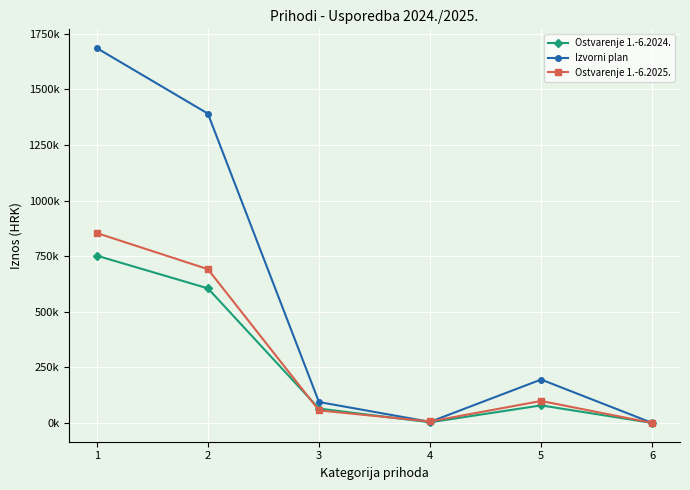

Reading left to right, what are all the values shown in this chart?

Ostvarenje 1.-6.2024.: 1=752252.3	2=605216.2	3=64871.4	4=3008.5	5=79156.1	6=0.0
Izvorni plan: 1=1685510.0	2=1390850.0	3=94200.0	4=5012.0	5=195302.0	6=146.0
Ostvarenje 1.-6.2025.: 1=853925.0	2=691499.4	3=56647.3	4=6763.4	5=98953.2	6=61.8